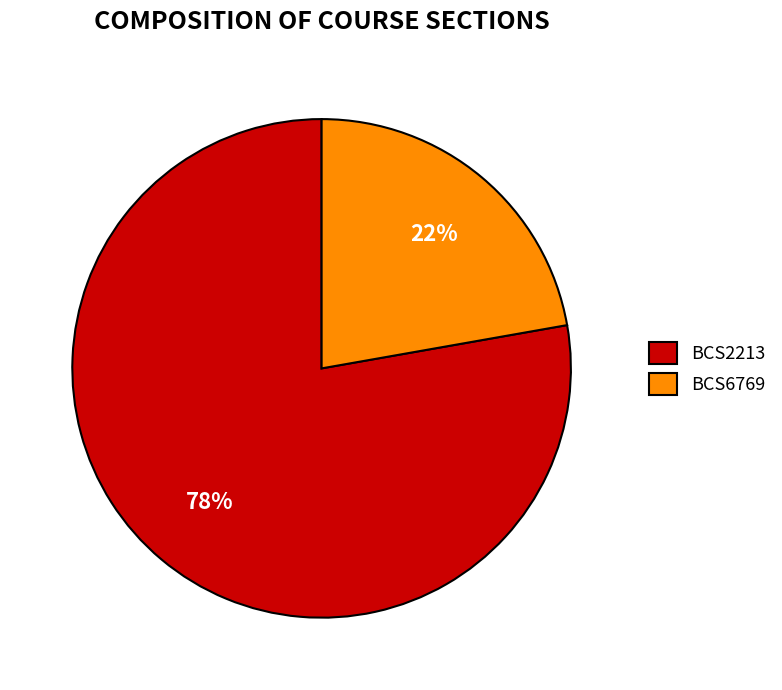

Do BCS6769 and BCS2213 together represent more than half of the pie?

Yes